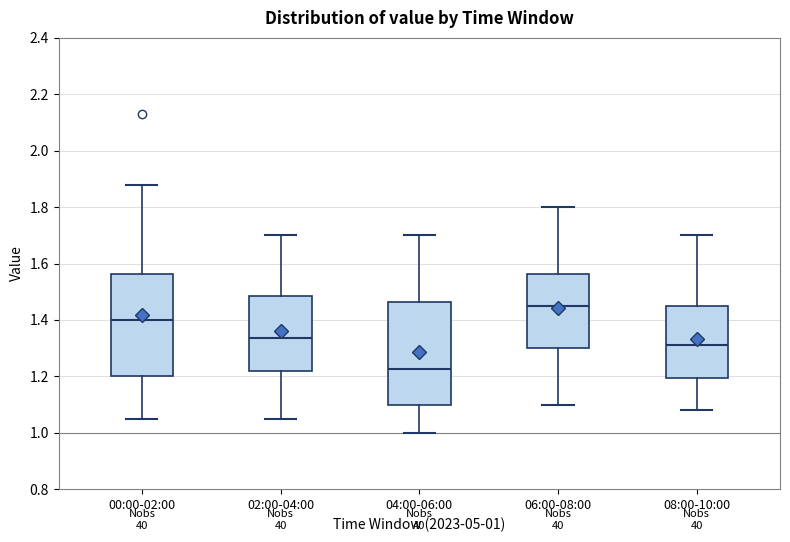

Reading left to right, read every box against the y-axis: the position of its median line, the range the box covers, and the ends of its whiskers. The values are not printed on the chart, so give them approximately, as read against the axis.

00:00-02:00: median 1.40, box 1.20 to 1.56, whiskers 1.06 to 1.88
02:00-04:00: median 1.34, box 1.22 to 1.48, whiskers 1.06 to 1.70
04:00-06:00: median 1.22, box 1.10 to 1.46, whiskers 1.00 to 1.70
06:00-08:00: median 1.46, box 1.30 to 1.56, whiskers 1.10 to 1.80
08:00-10:00: median 1.32, box 1.20 to 1.46, whiskers 1.08 to 1.70